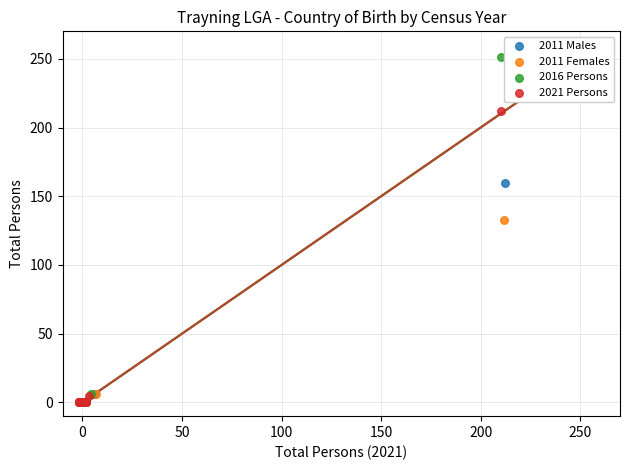

Which series contains the highest Y value?

2016 Persons